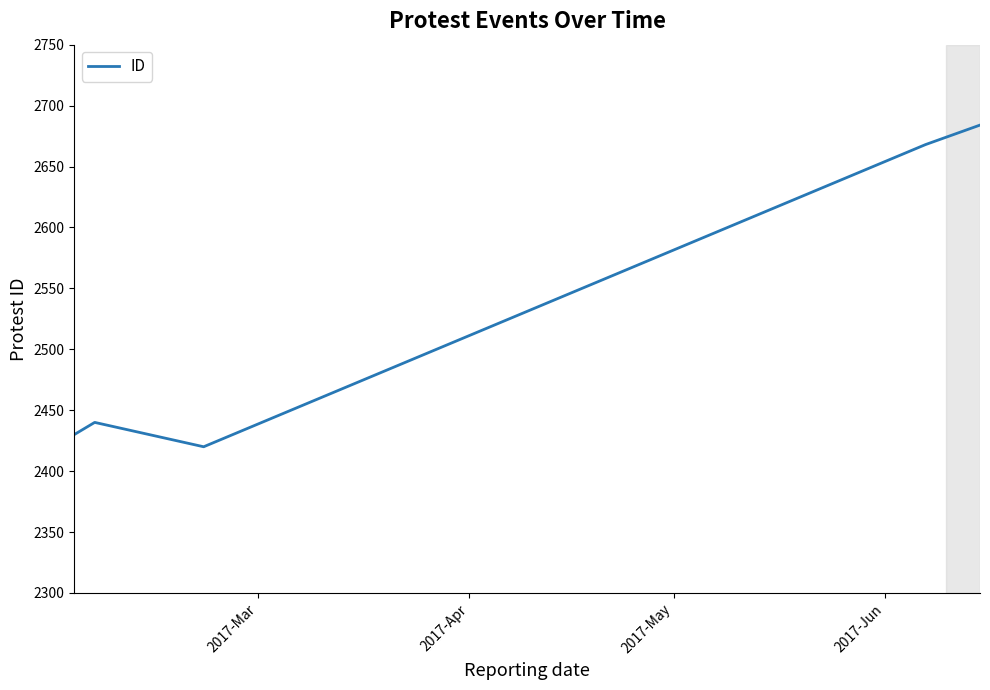

What is the greatest value displayed?

2684